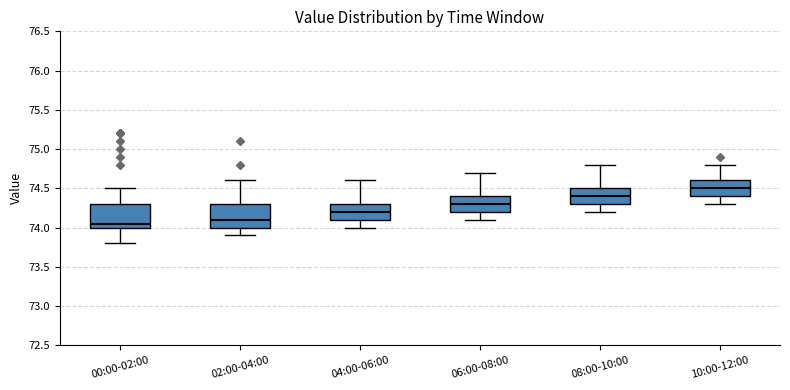

Which box has the highest median line?

10:00-12:00